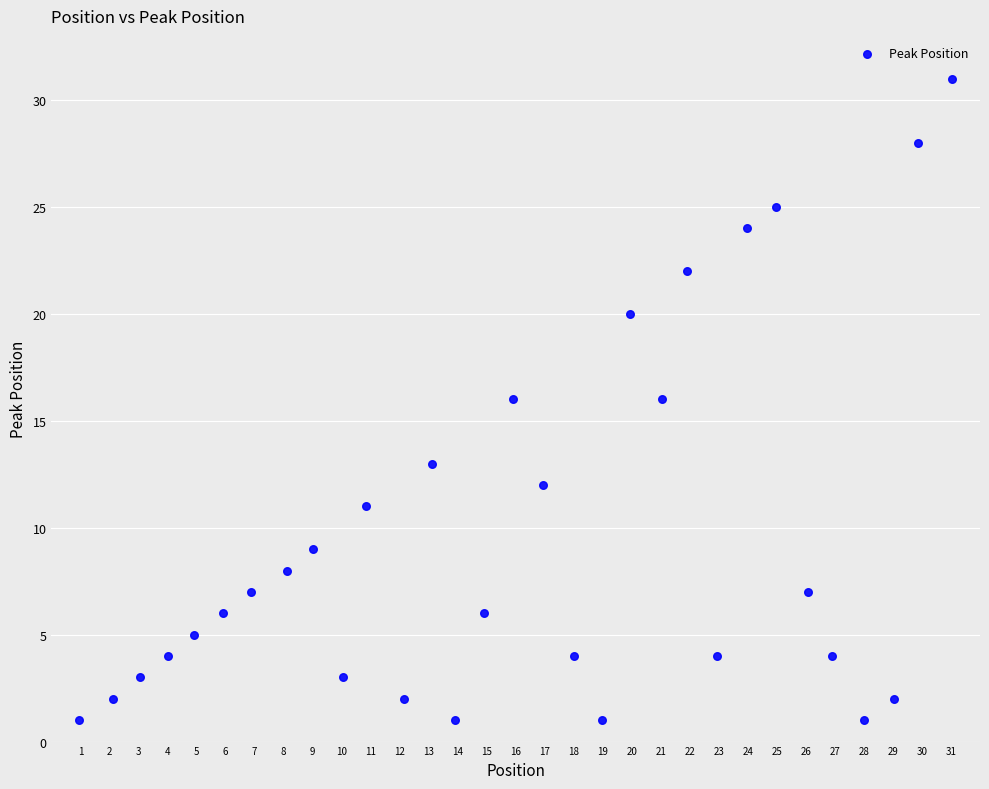

What is the range of Y values (max minus min)?

30